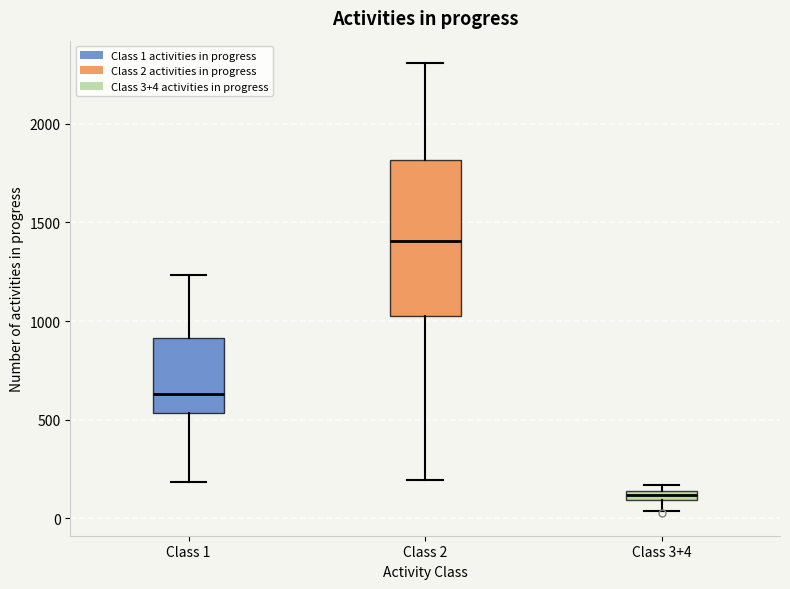

Which box has the lowest median line?

Class 3+4